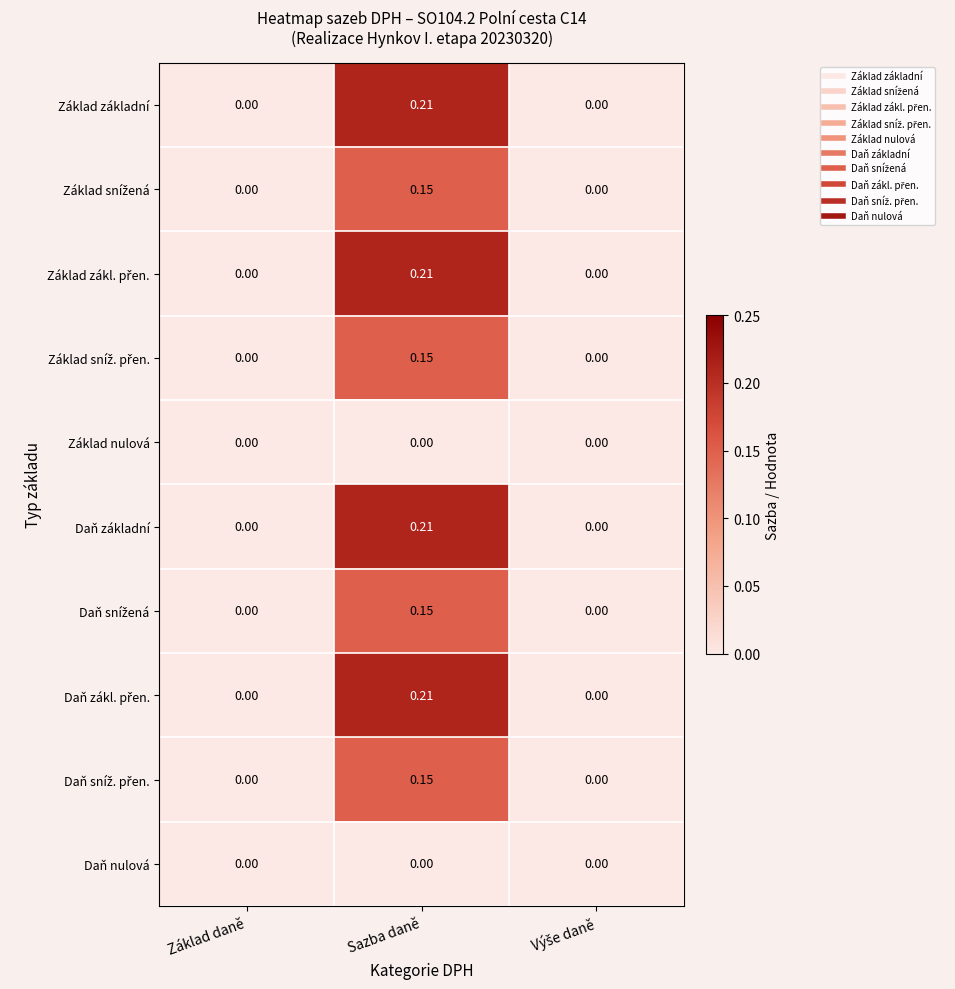

At which category is the sum across all series the highest?

Sazba daně